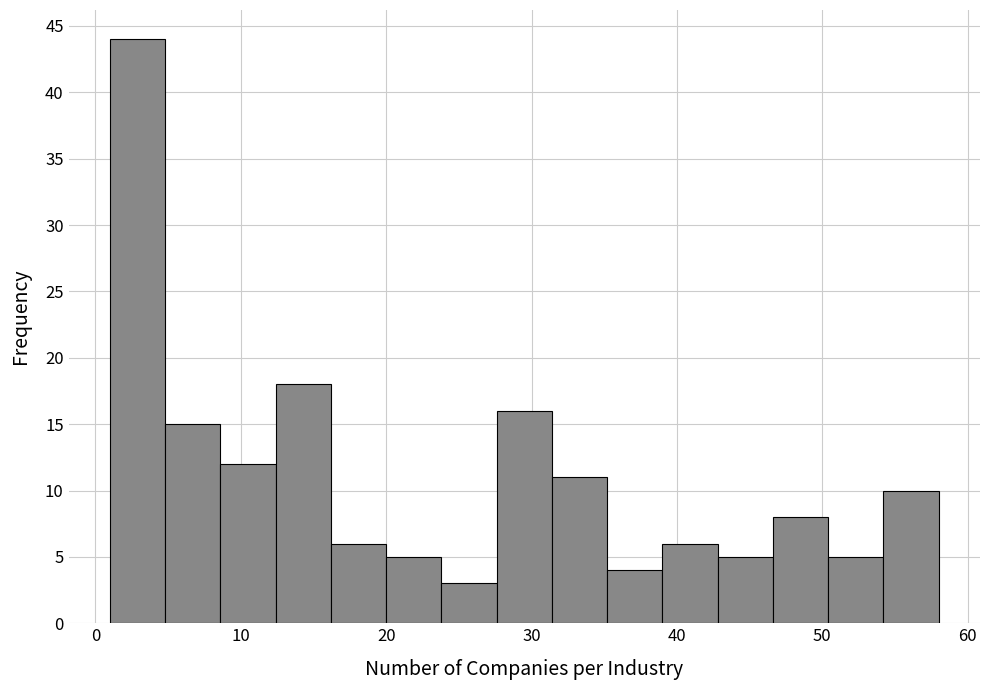

Around what value on the x-axis is the tallest bar? Give the approximate position of its centre, as read against the axis.

3